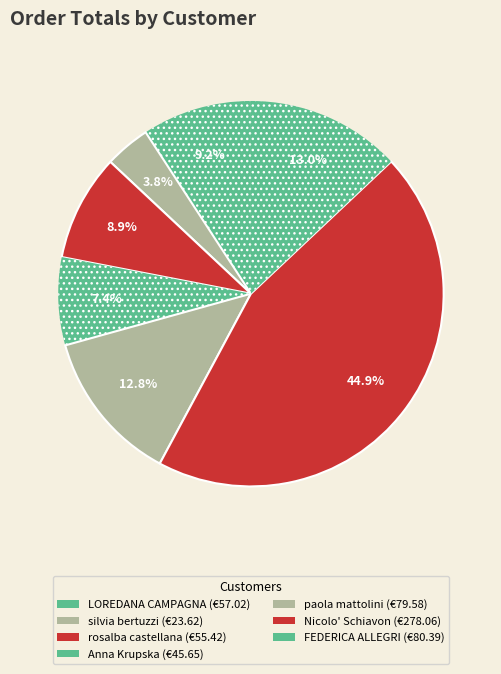

To the nearest percent, what is the difference between the LOREDANA CAMPAGNA and Nicolo' Schiavon slice percentages?

36%